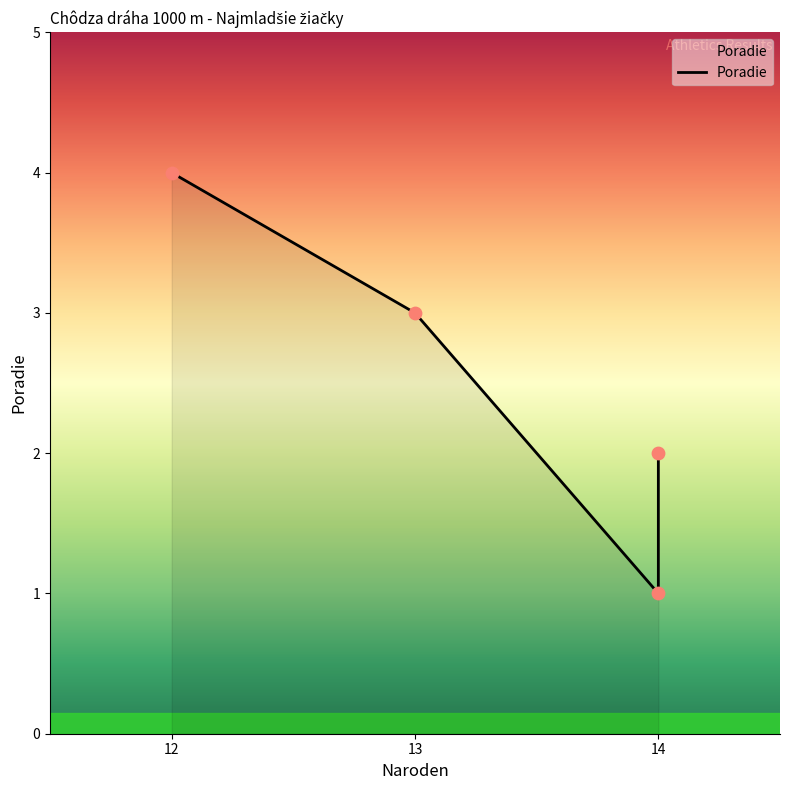

What is the change in value from 14 to 3?

+1